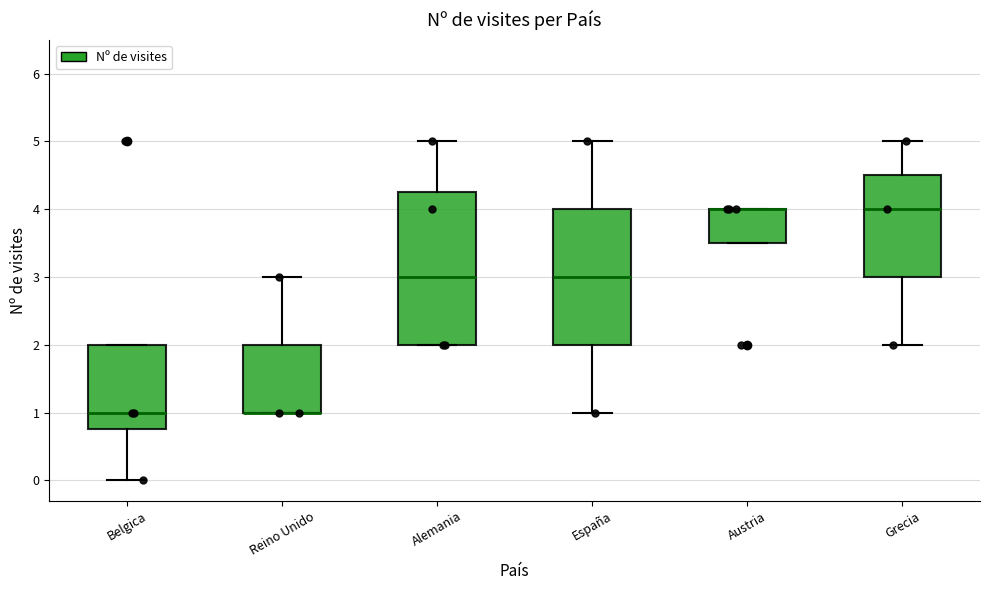

Where does the median line of the box for Grecia sit on the y-axis? The values are not printed on the chart, so give them approximately, as read against the axis.

4.0